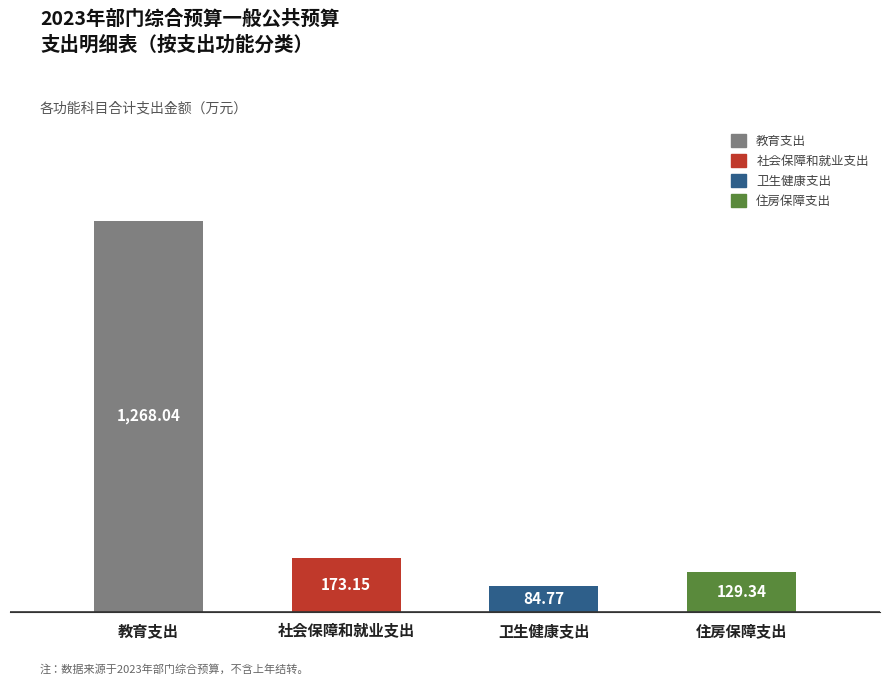

What is the value of the 3rd bar from the left?

84.8